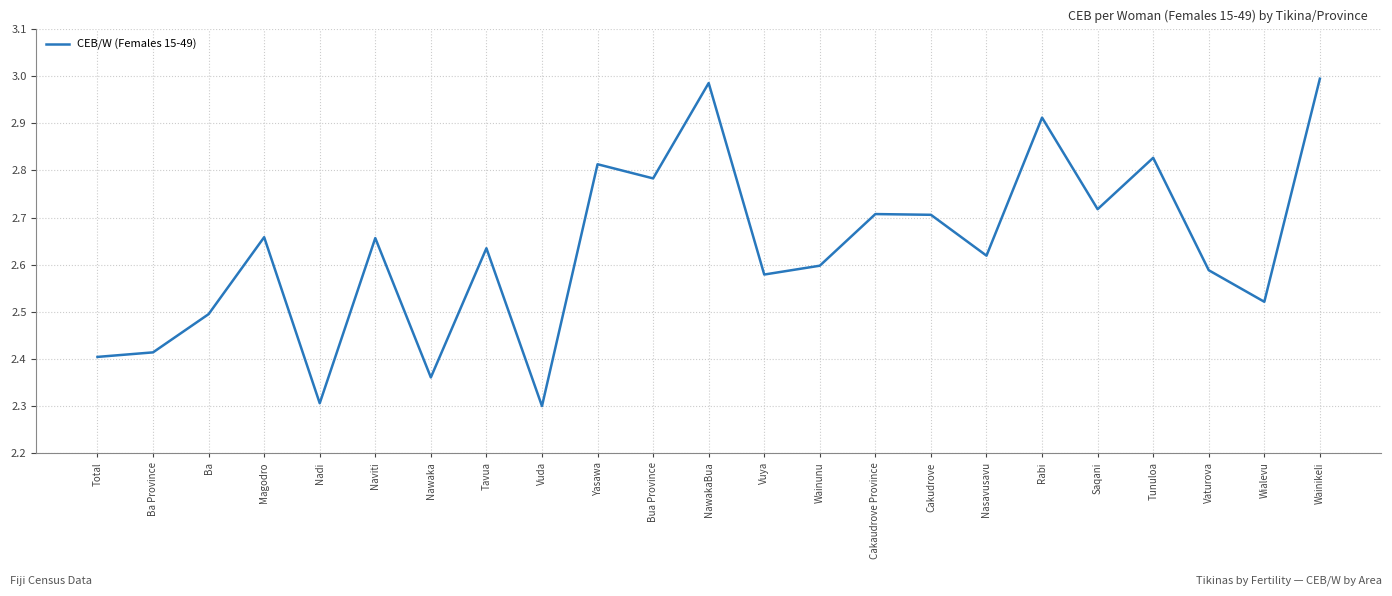

Which label corresponds to the largest value in the chart?

Wainikeli